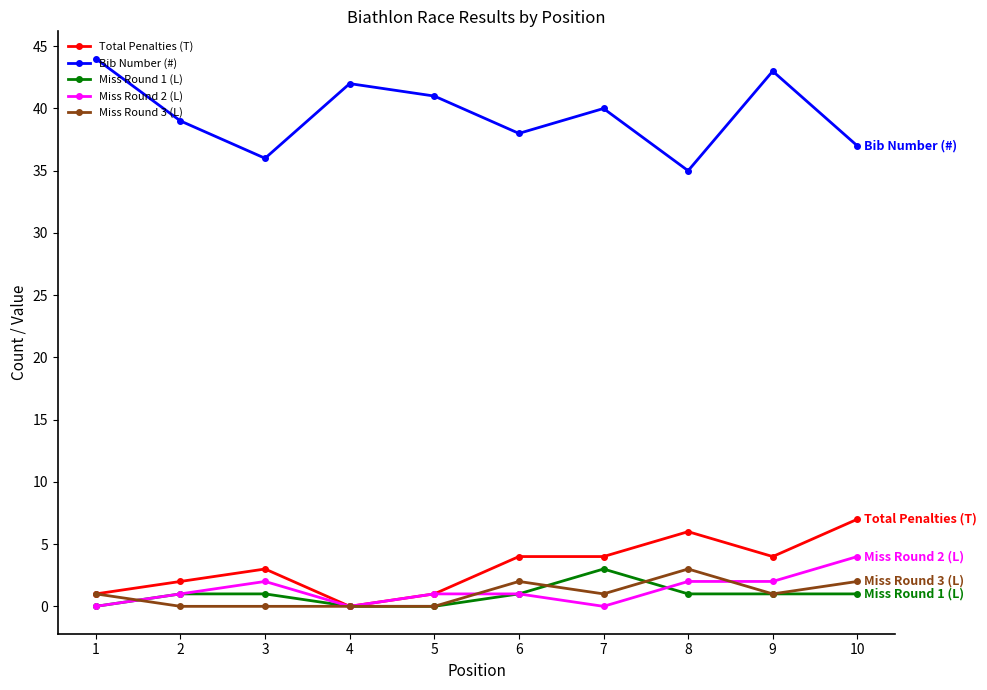

What is the greatest value displayed?

44